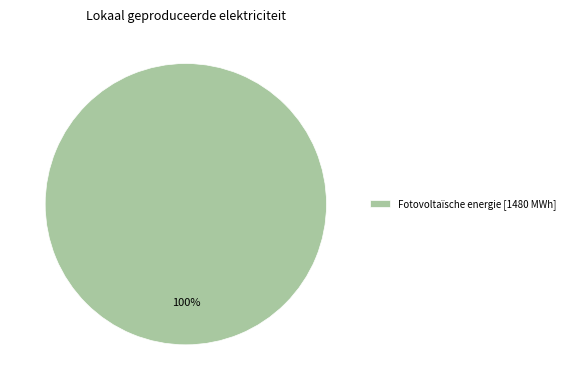

Is there any slice that represents more than half of the pie?

Yes